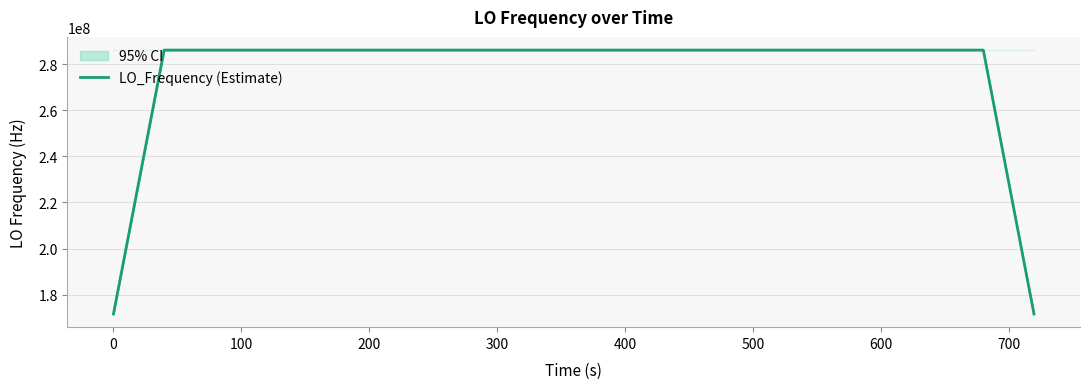

What is the value of the 21st point from the left?

286046998.4